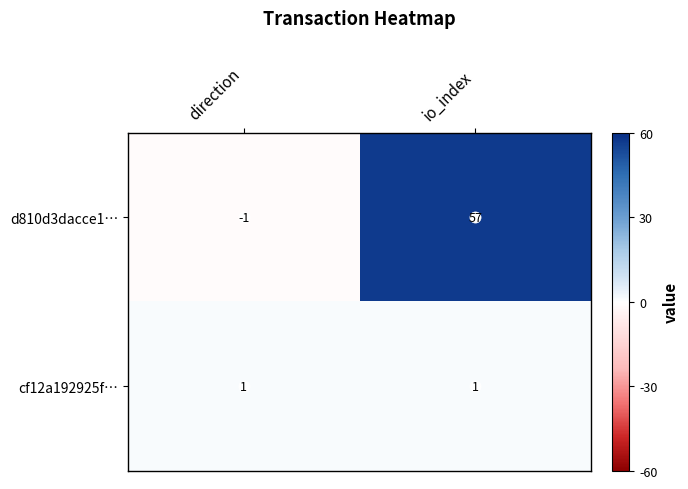

What is the total value across all series at io_index?

58